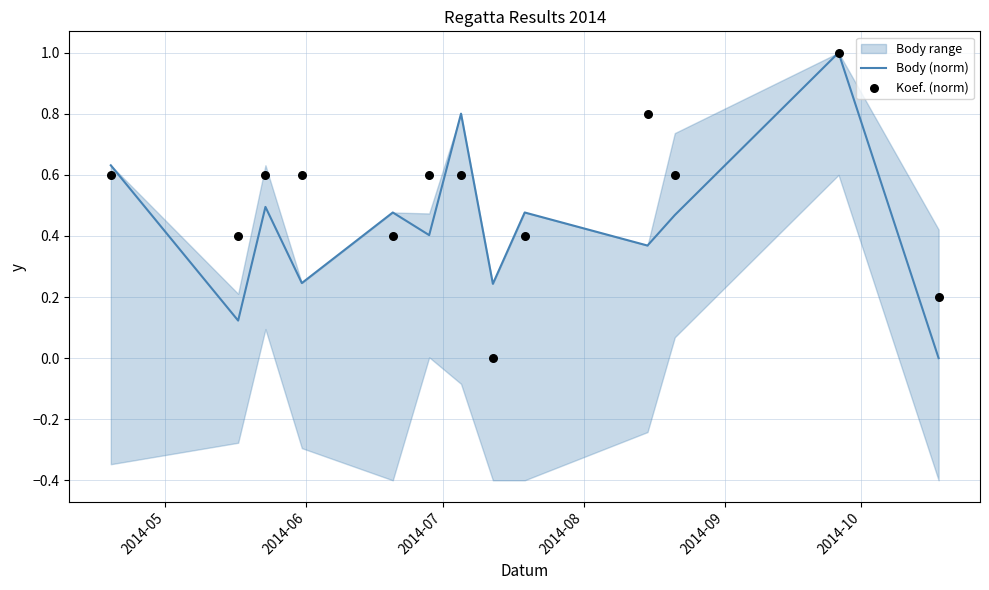

Which series has the largest total across all categories?

Koef. (norm)